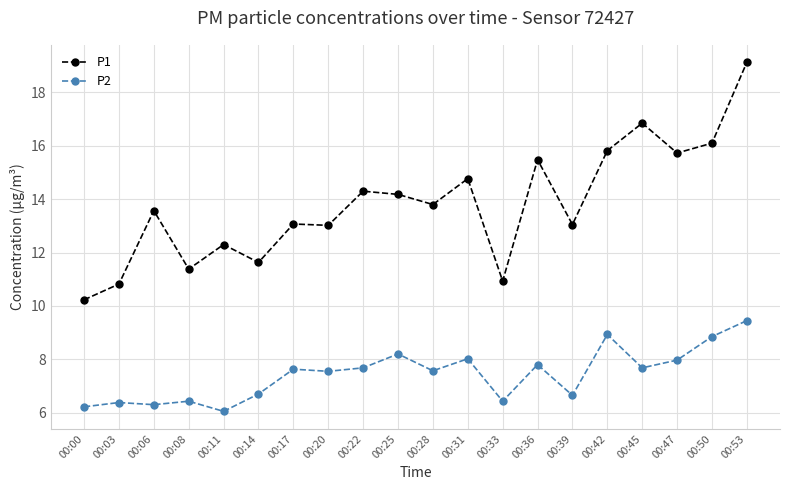

Which series has the widest spread of values?

P1